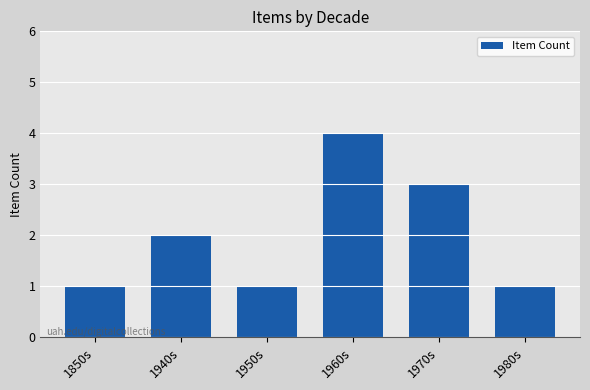

What is the change in value from 1960s to 1980s?

-3